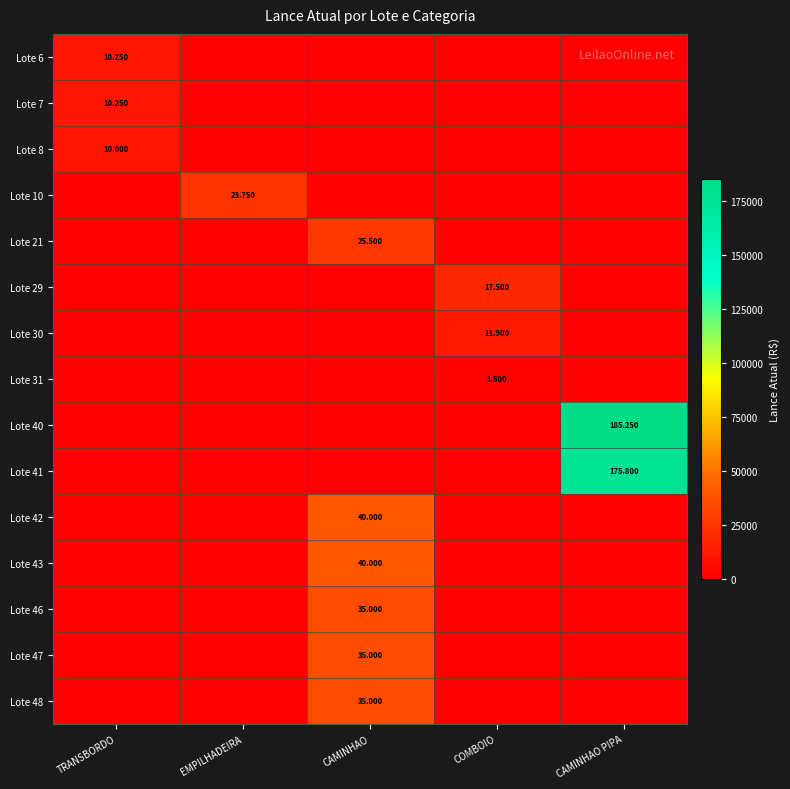

At CAMINHAO PIPA, list the series in order from smallest to largest.

Lote 6, Lote 7, Lote 8, Lote 10, Lote 21, Lote 29, Lote 30, Lote 31, Lote 42, Lote 43, Lote 46, Lote 47, Lote 48, Lote 41, Lote 40